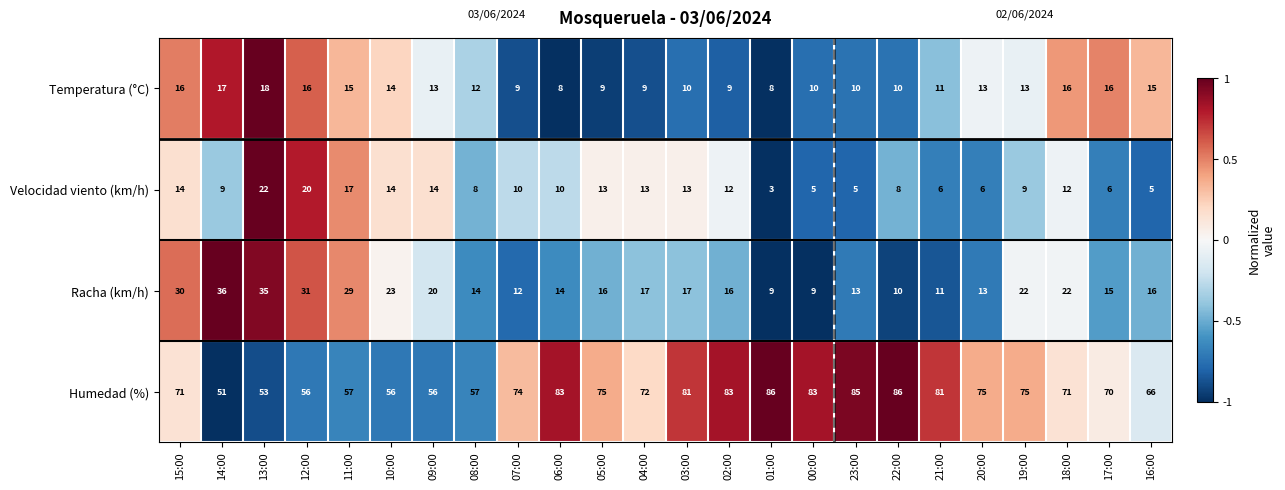

Which series has the widest spread of values?

Humedad (%)